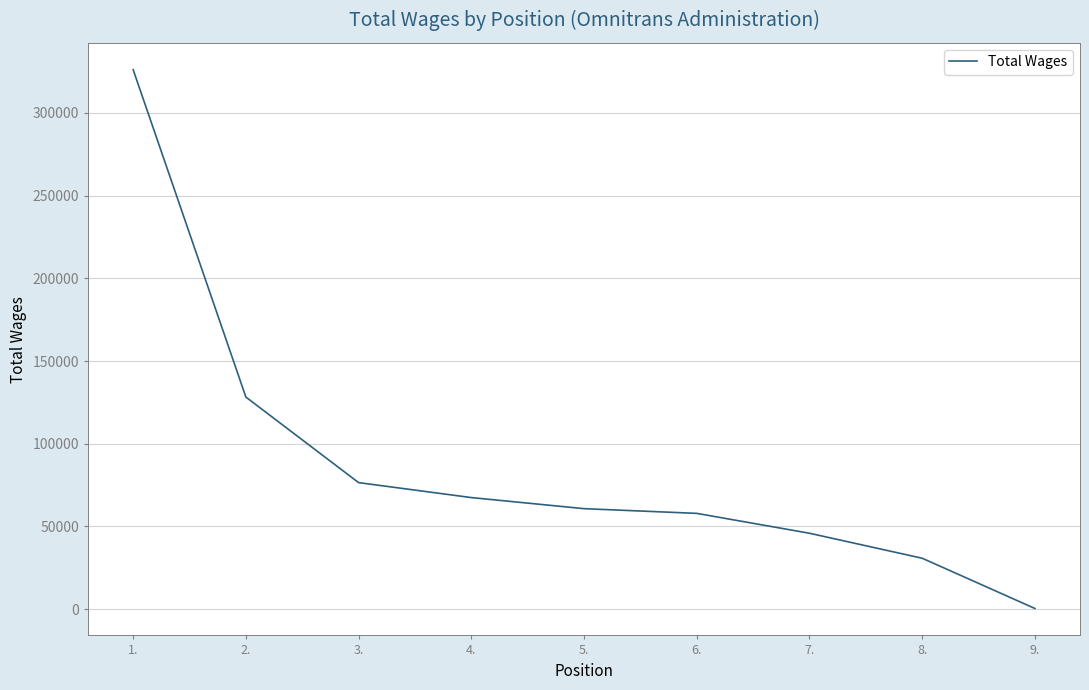

Does the chart display data point markers on the line(s)?

No